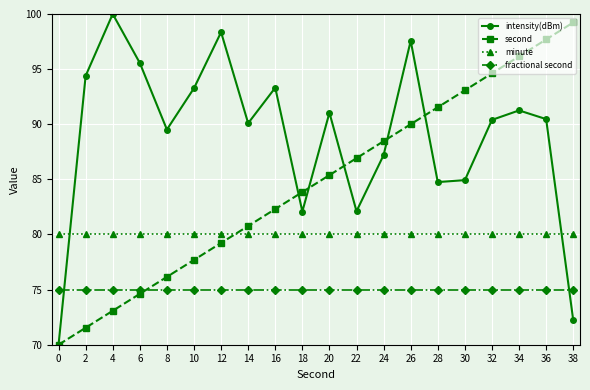

Rank the series at 2 from highest to lowest value.

intensity(dBm), minute, fractional second, second